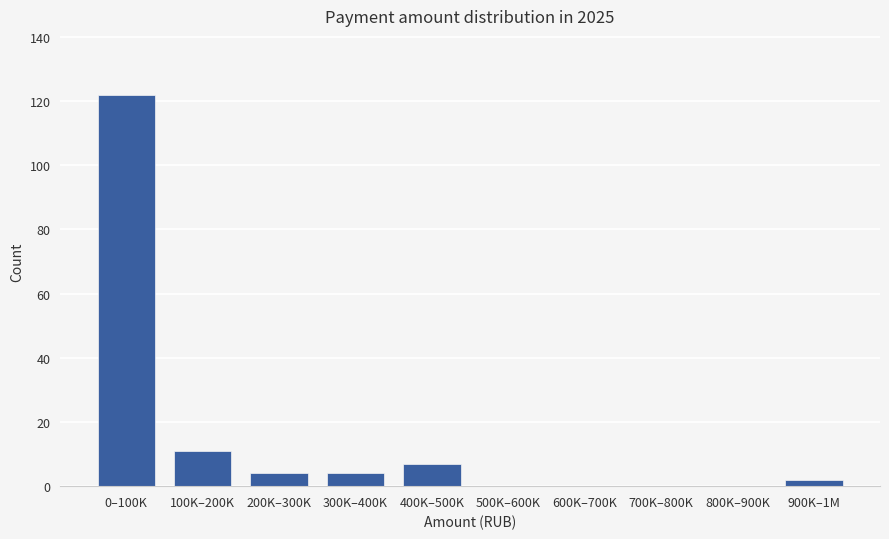

Reading left to right, list all the values displayed in this chart.

0–100K=122	100K–200K=11	200K–300K=4	300K–400K=4	400K–500K=7	500K–600K=0	600K–700K=0	700K–800K=0	800K–900K=0	900K–1M=2